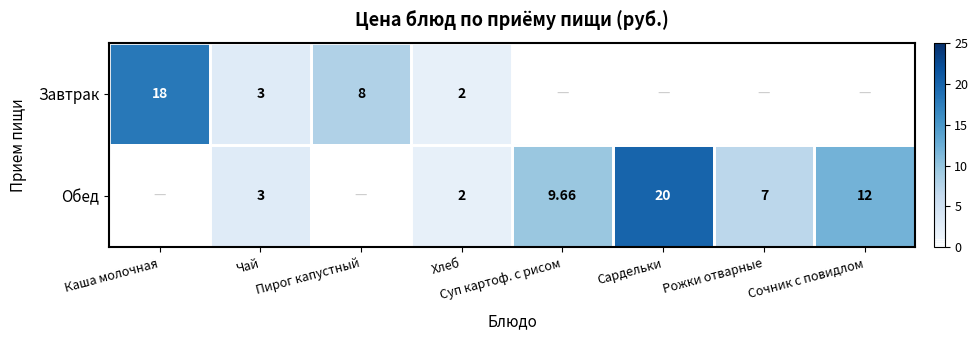

Is the value of Обед at Чай greater than the value of Завтрак at Пирог капустный?

No